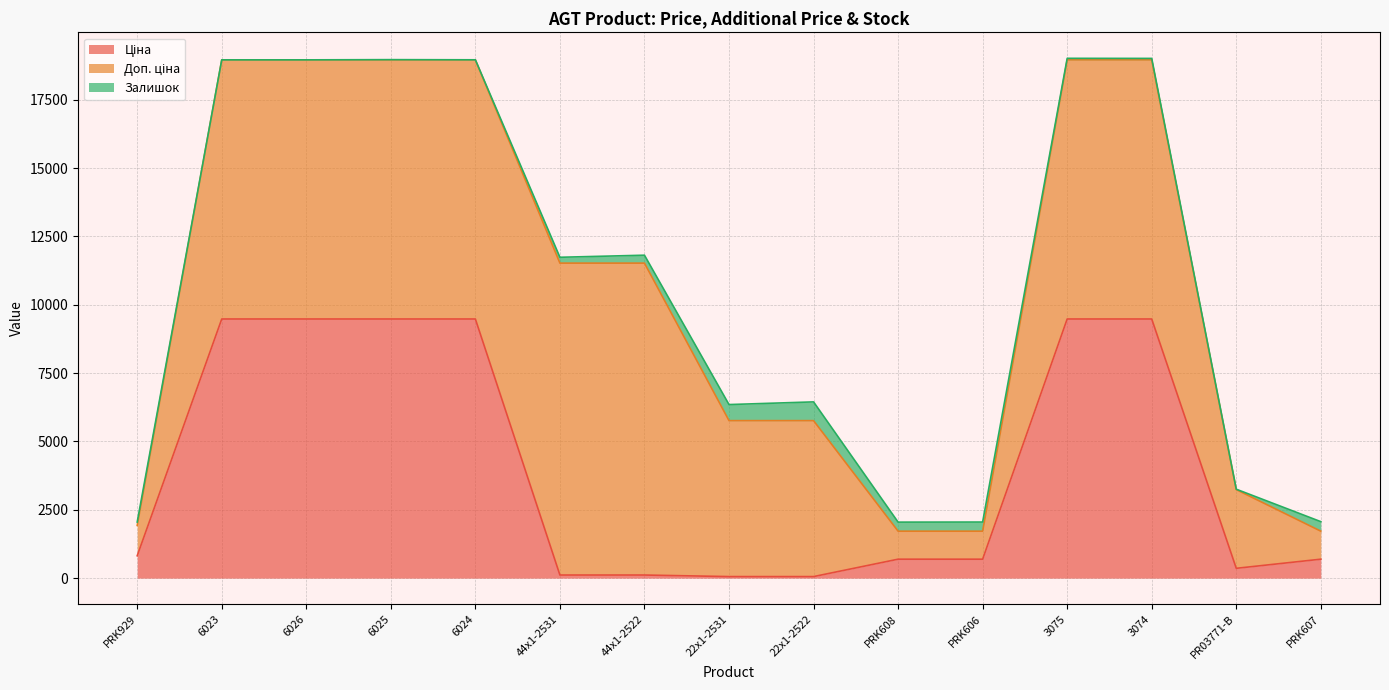

What position from the right is 44x1-2522?

9